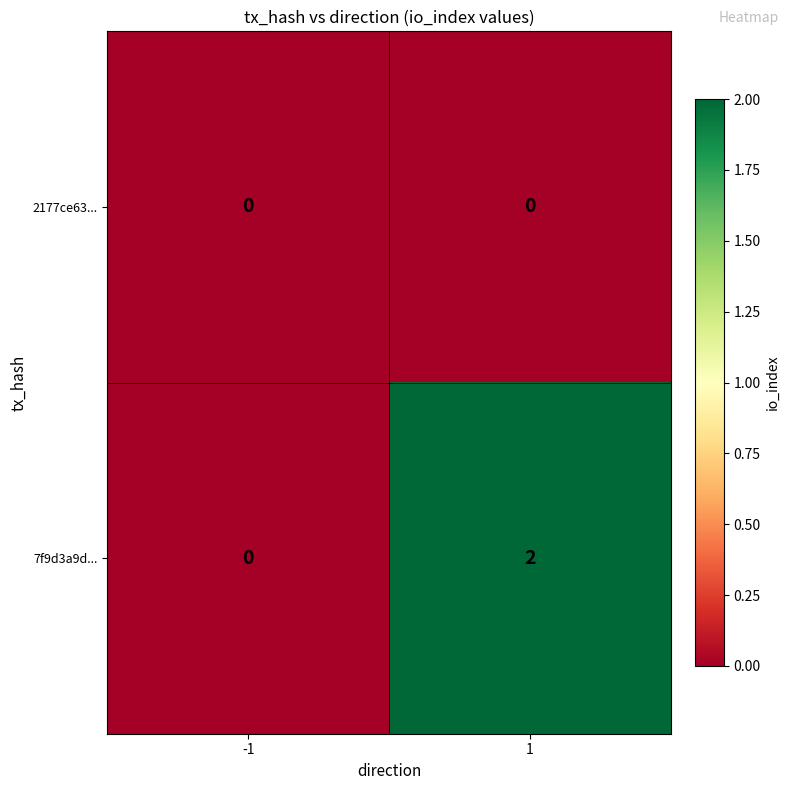

Which series has the widest spread of values?

7f9d3a9d...